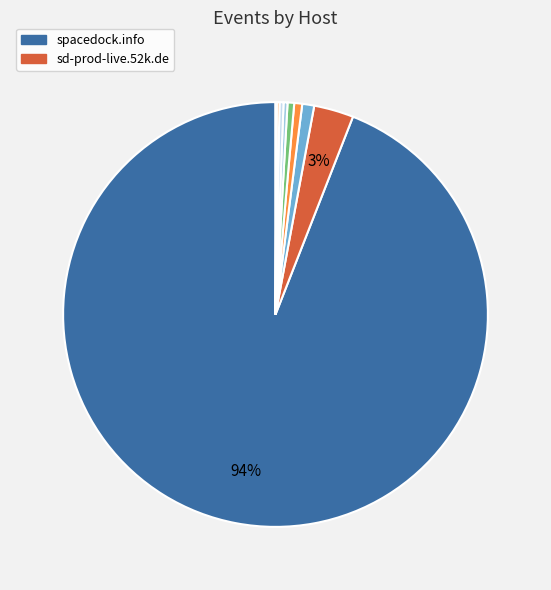

To the nearest percent, what is the average slice percentage?

11%